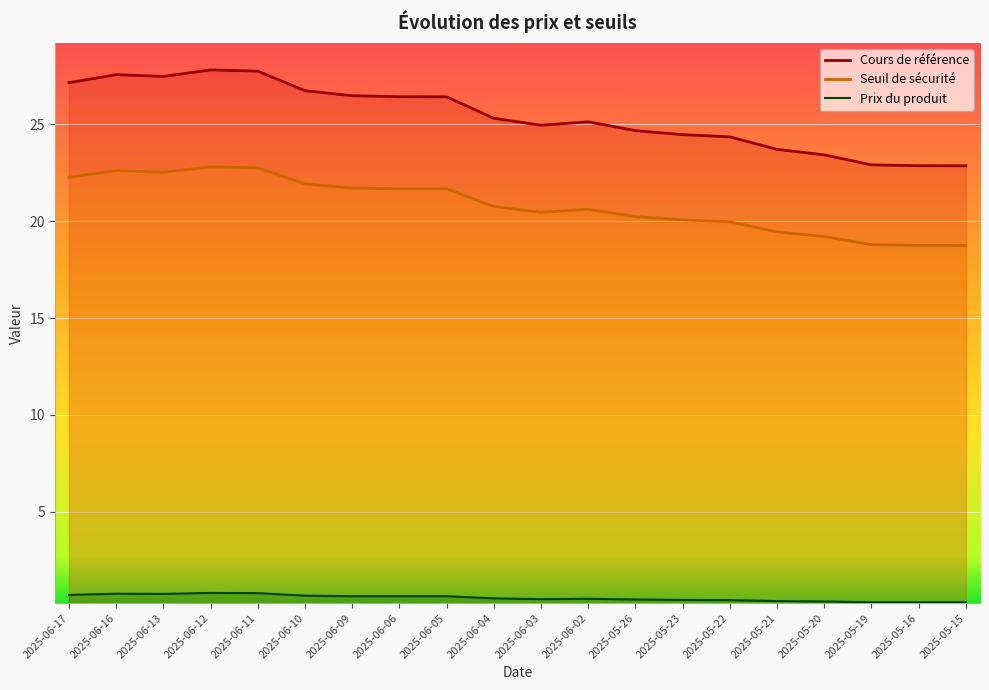

Rank the categories by Seuil de sécurité value from lowest to highest.

2025-05-15, 2025-05-16, 2025-05-19, 2025-05-20, 2025-05-21, 2025-05-22, 2025-05-23, 2025-05-26, 2025-06-03, 2025-06-02, 2025-06-04, 2025-06-05, 2025-06-06, 2025-06-09, 2025-06-10, 2025-06-17, 2025-06-13, 2025-06-16, 2025-06-11, 2025-06-12